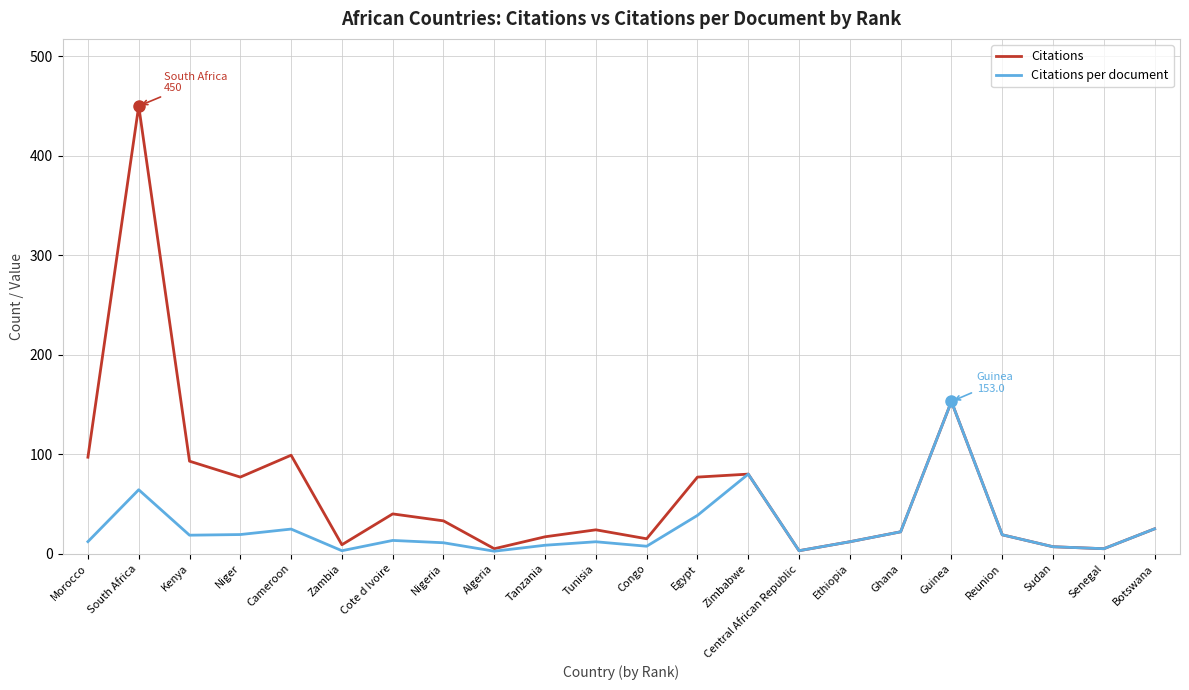

What position from the right is Cote d Ivoire?

16